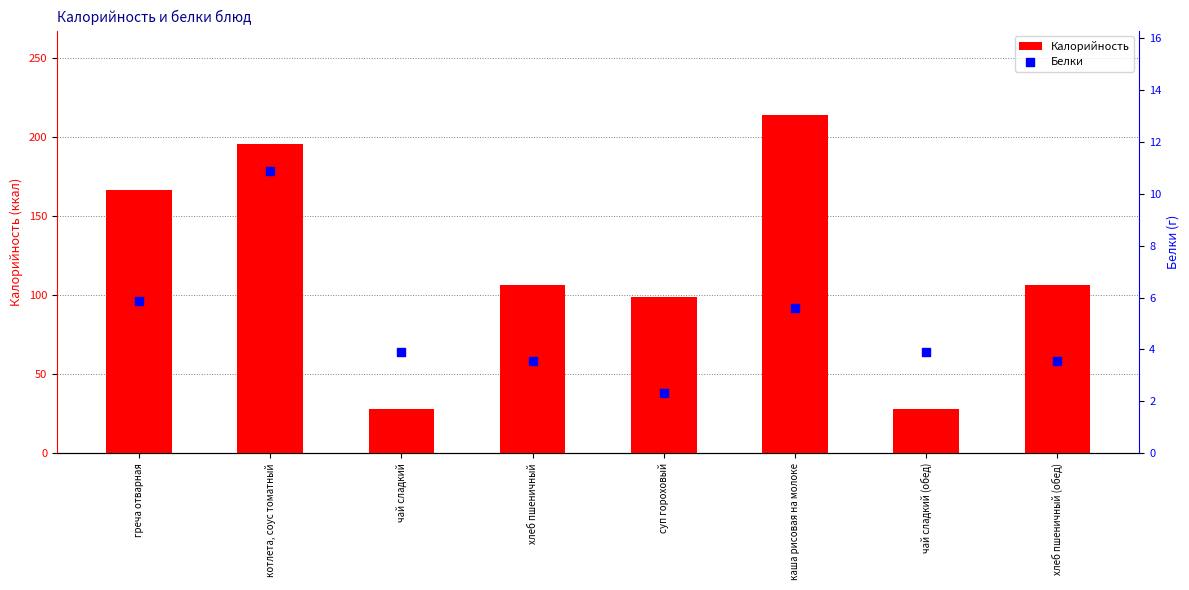

What is the total value across all series at хлеб пшеничный (обед)?

109.9